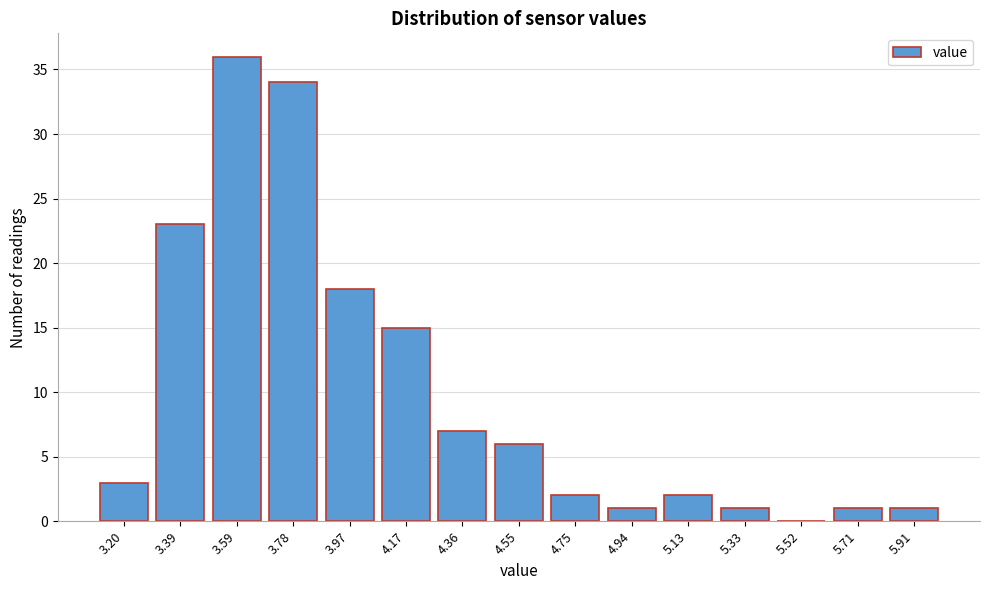

Reading right to left, transcribe all the data shown in this chart.

5.91=1	5.71=1	5.52=0	5.33=1	5.13=2	4.94=1	4.75=2	4.55=6	4.36=7	4.17=15	3.97=18	3.78=34	3.59=36	3.39=23	3.20=3